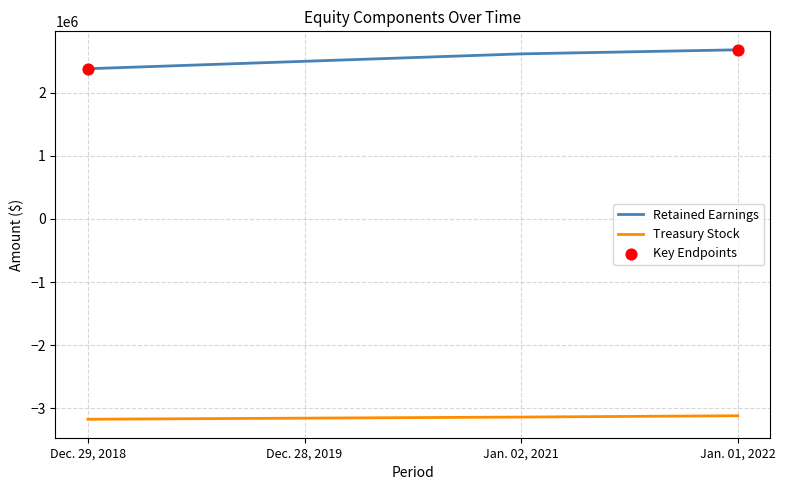

What is the spread (max minus min) of values at Jan. 01, 2022?

5802498